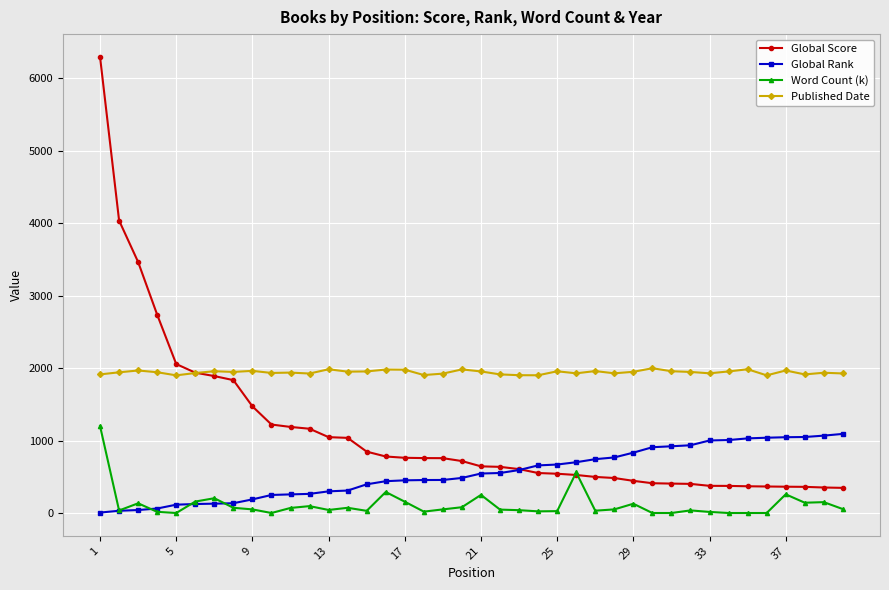

Which series has the largest total across all categories?

Published Date